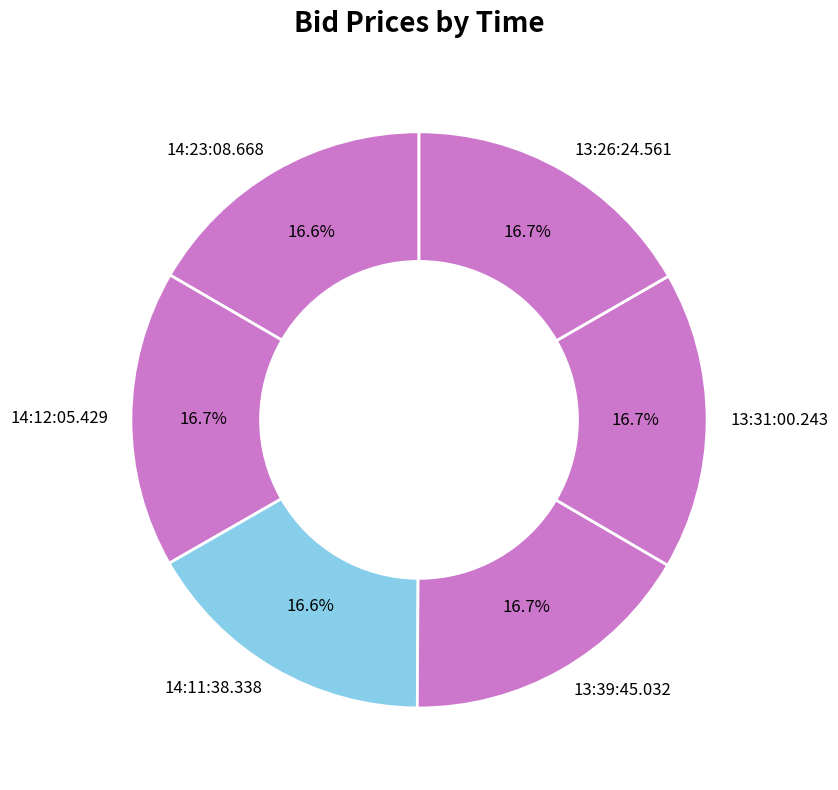

Is there any slice that represents more than half of the pie?

No